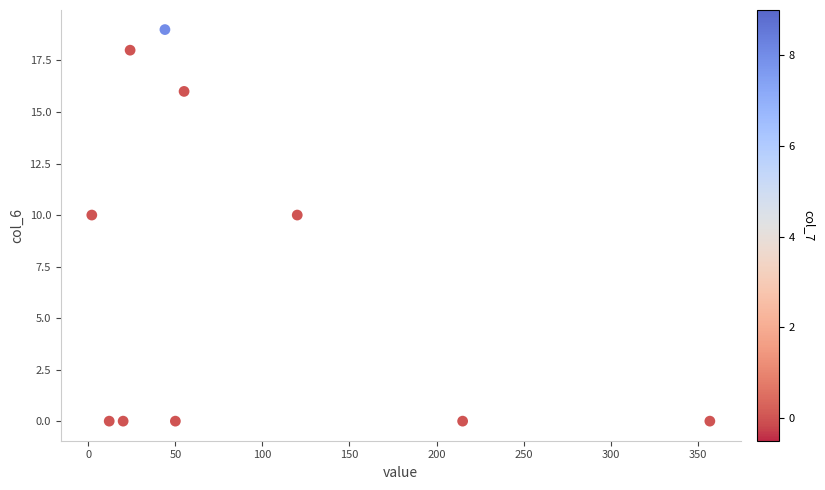

What is the range of Y values (max minus min)?

19